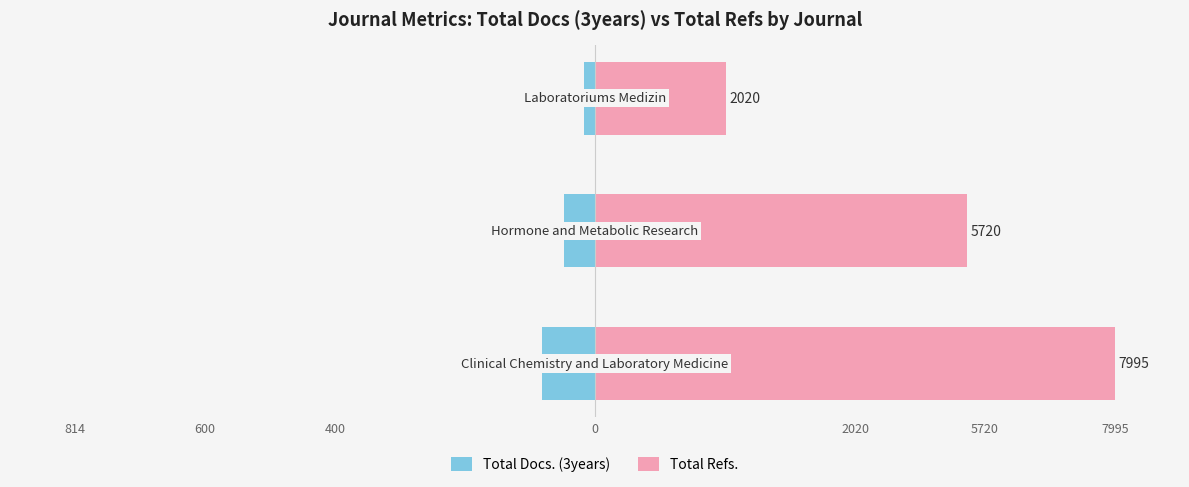

How many bars are there in each group?

2